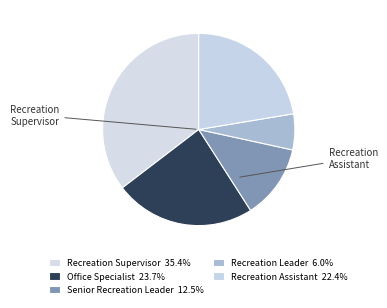

Is it true that Office Specialist is 24% of the pie?

True